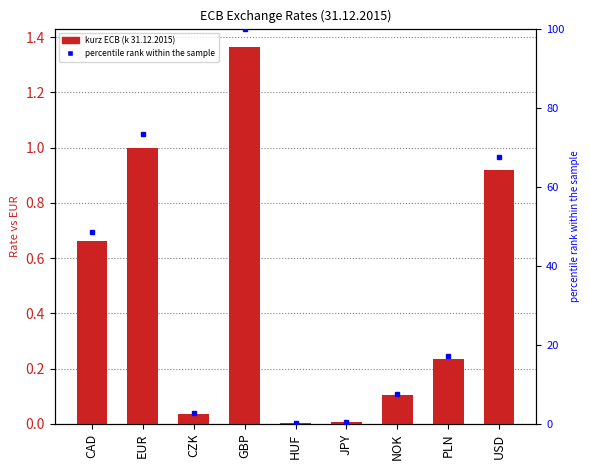

Between NOK and GBP, which is larger?

GBP